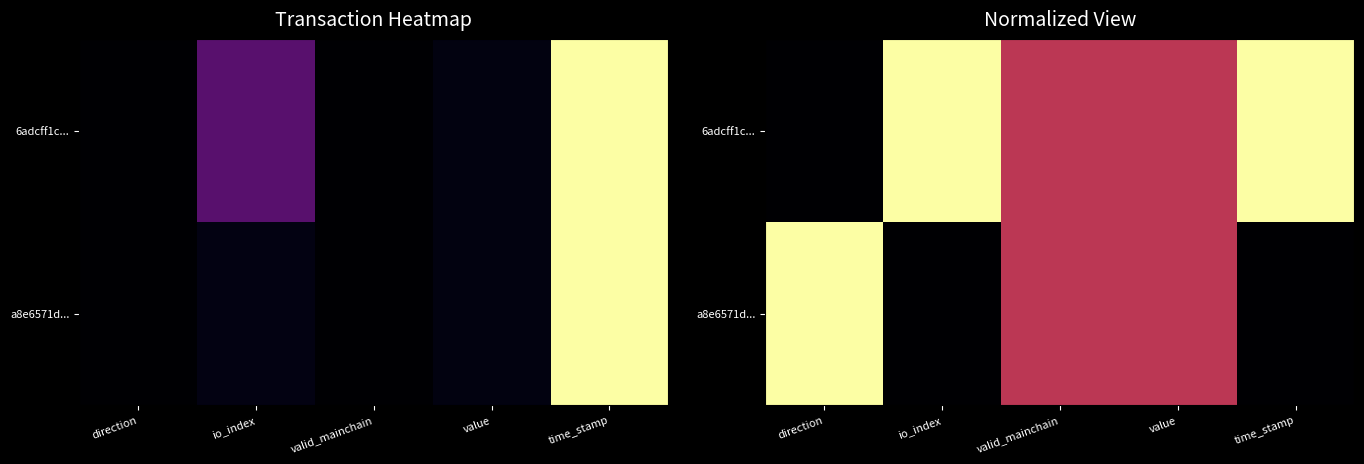

Rank the series by their maximum value, from lowest to highest.

6adcff1c..., a8e6571d...